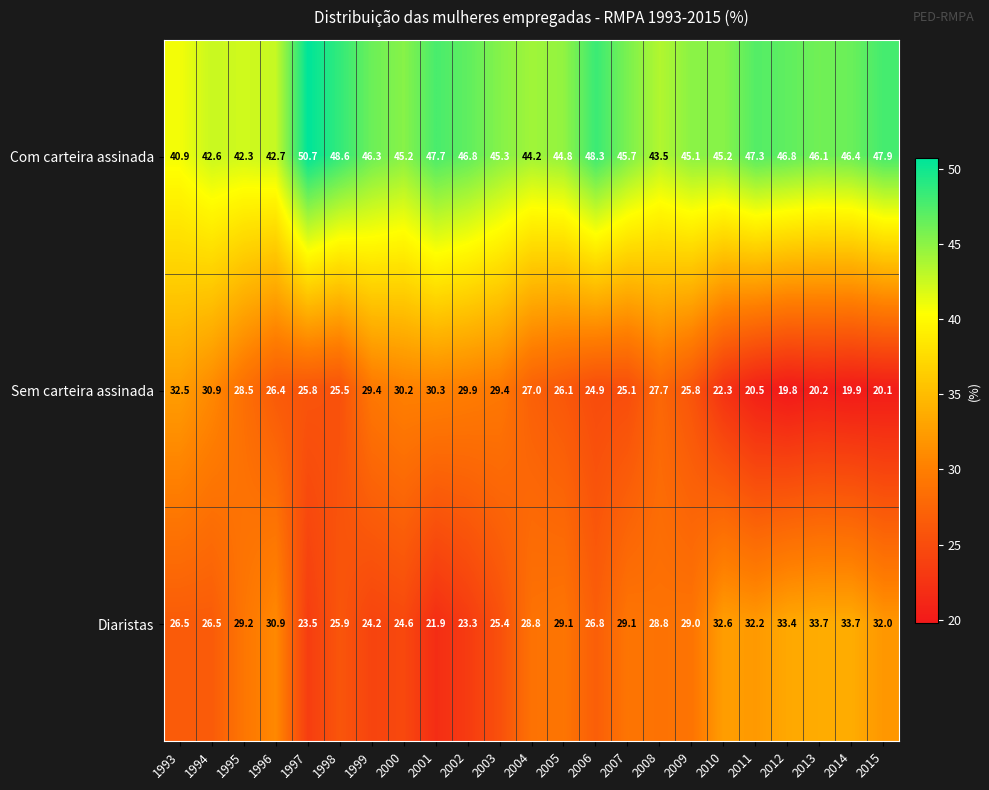

The value of Com carteira assinada at 2009 is 45.1. True or false?

True